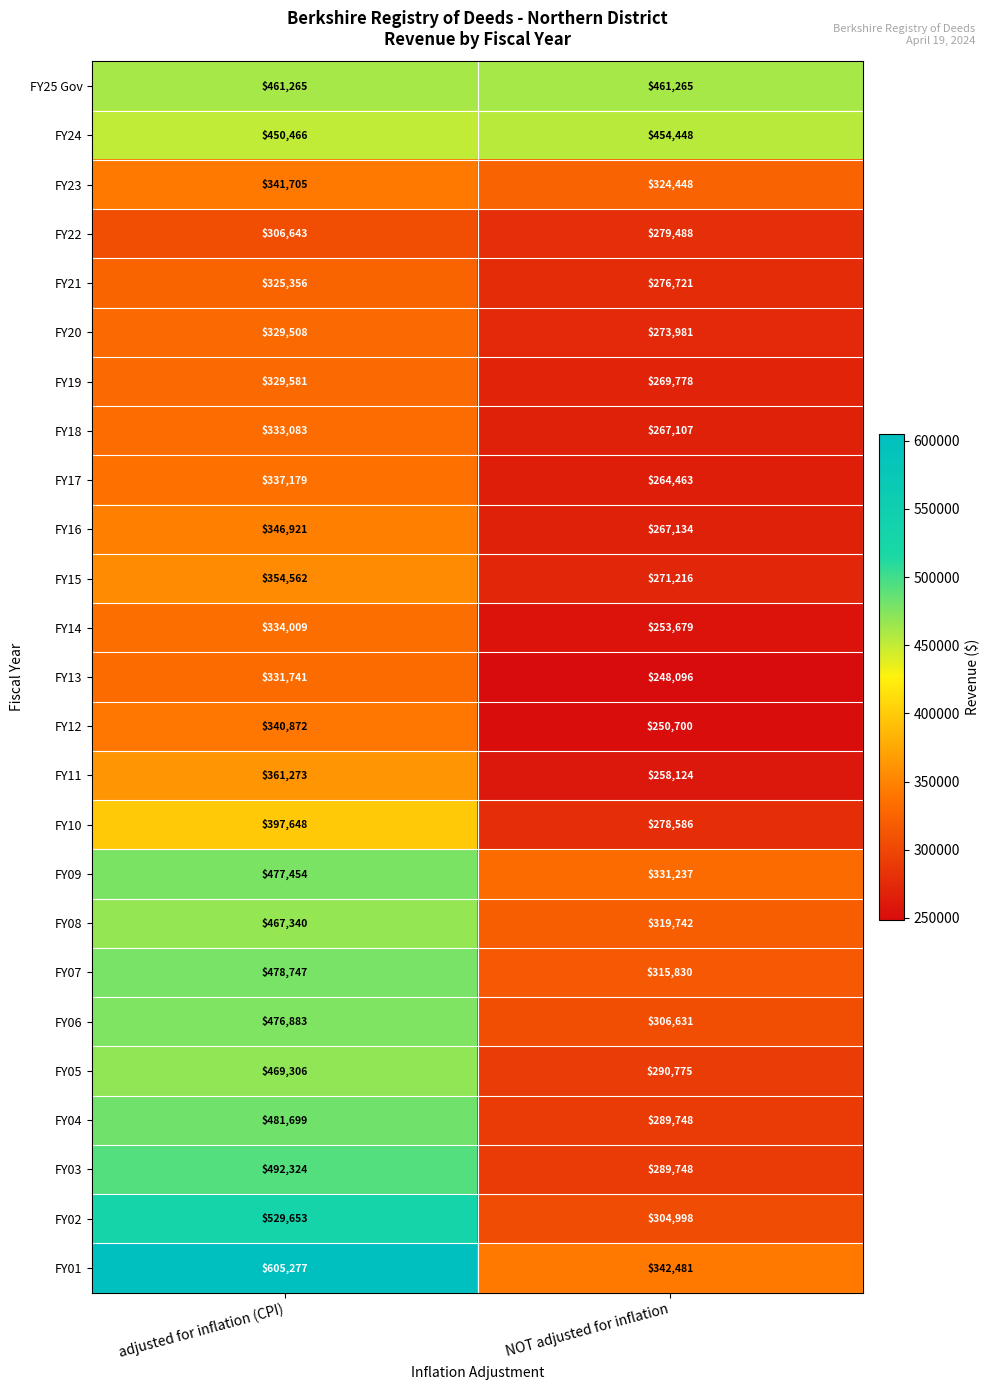

Rank the categories by FY13 value from highest to lowest.

adjusted for inflation (CPI), NOT adjusted for inflation